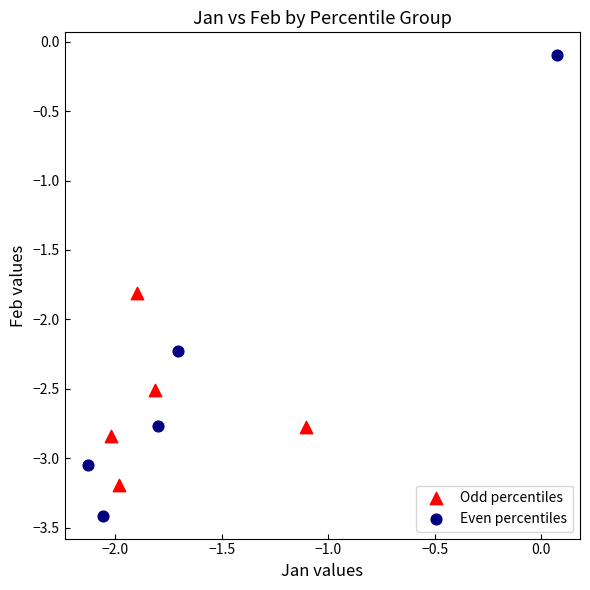

Which series contains the highest Y value?

Even percentiles